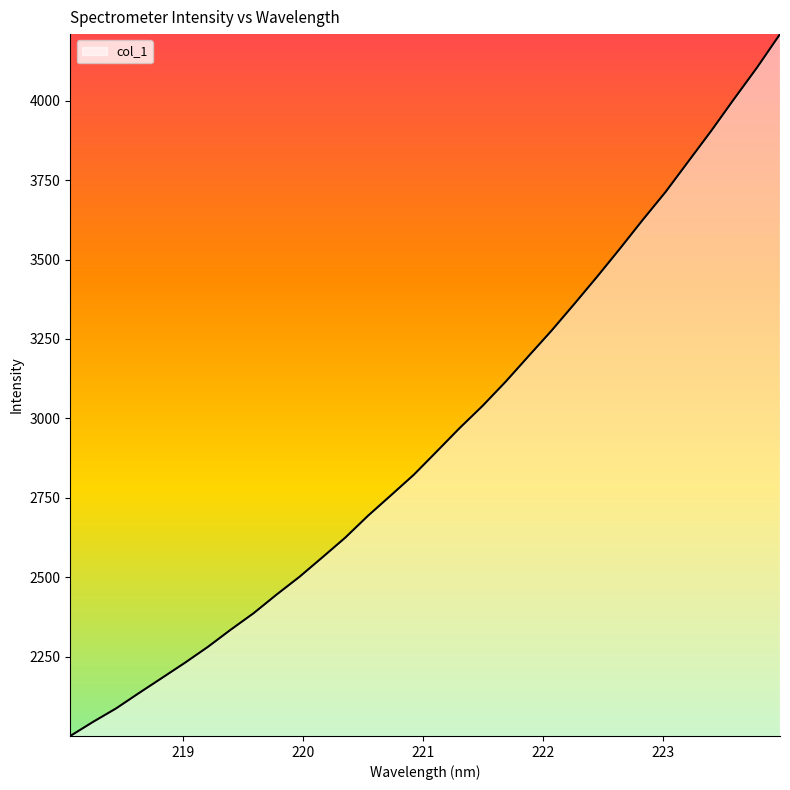

What is the difference between the maximum and minimum values?

2209.1